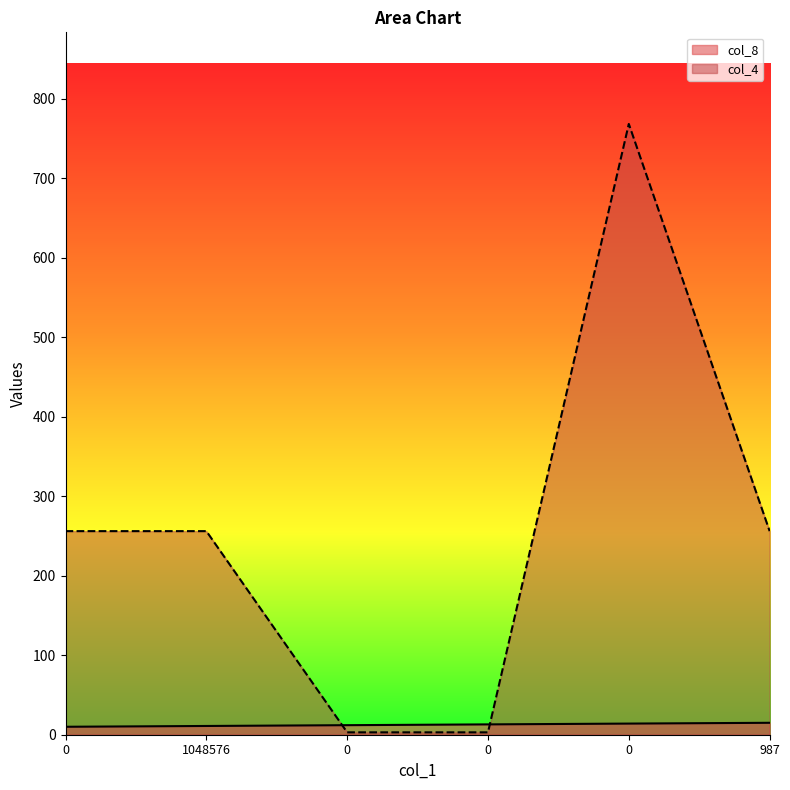

Reading left to right, transcribe all the data shown in this chart.

col_8: 0=10	1048576=11	0=12	0=13	0=14	987=15
col_4: 0=256	1048576=256	0=3	0=3	0=768	987=256